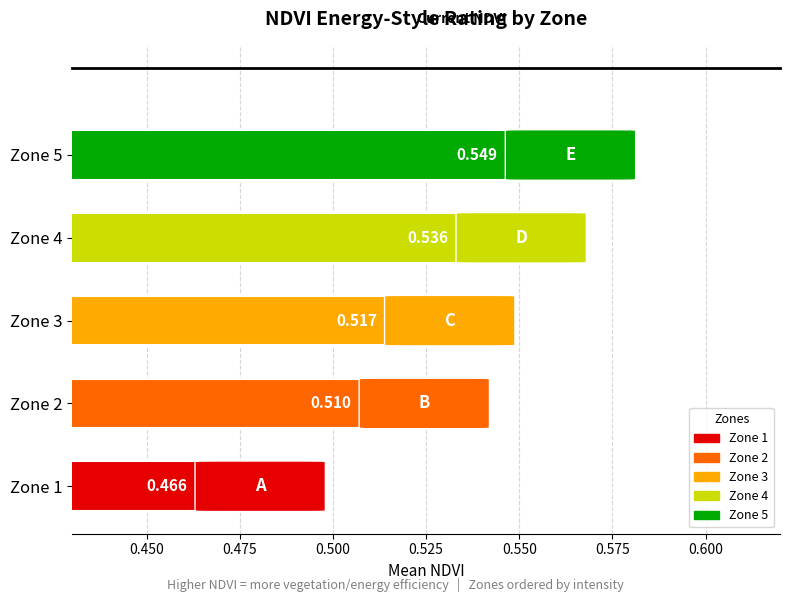

What is the change in value from Zone 1 to Zone 5?

+0.1